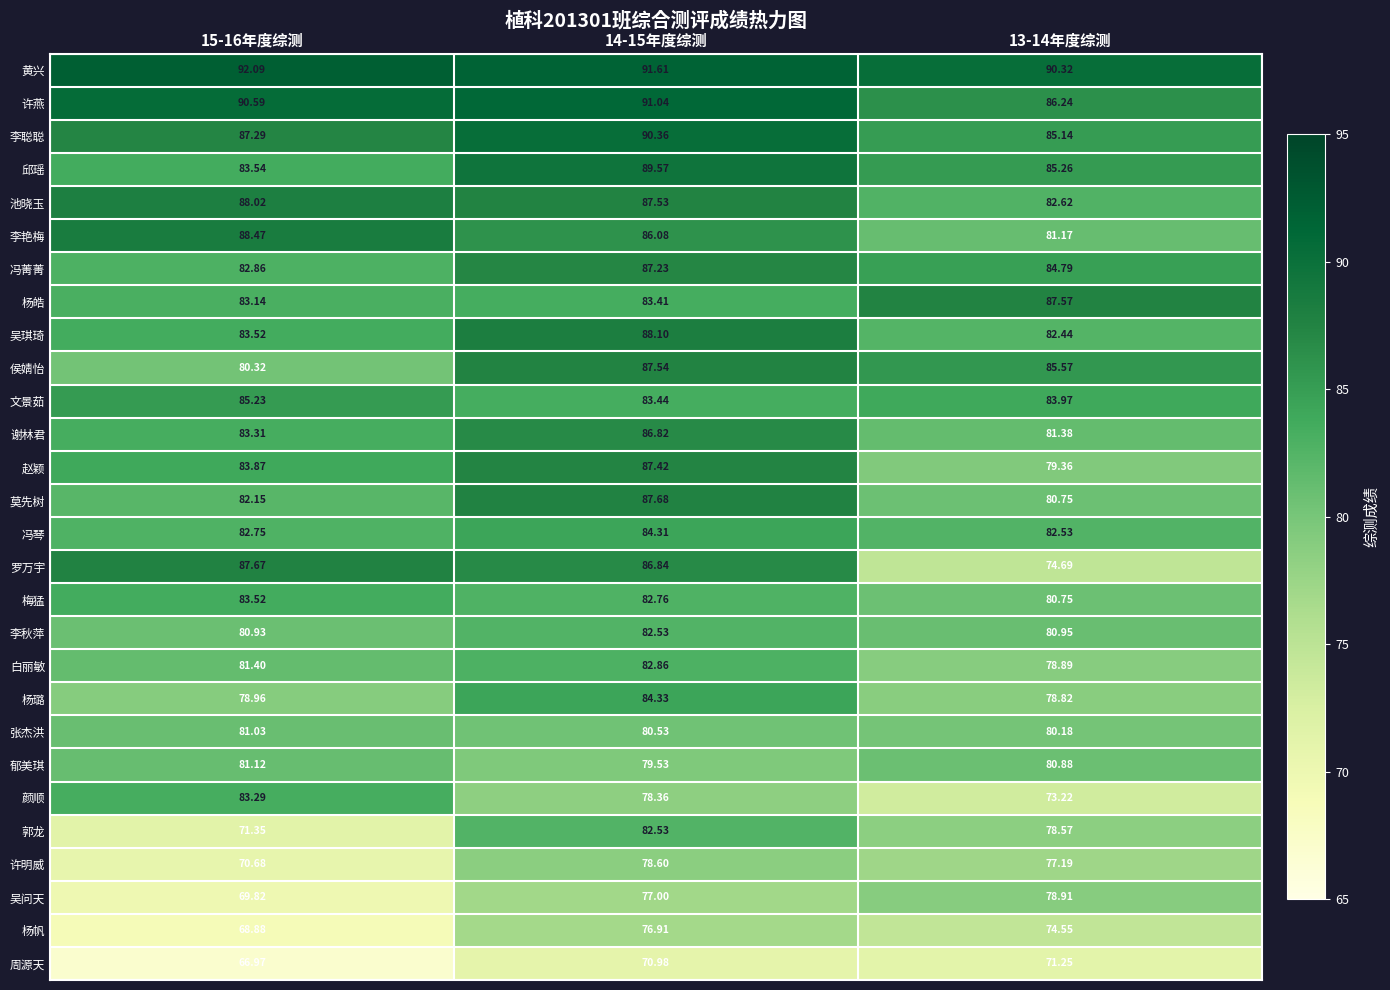

Which series has the largest range (max minus min)?

罗万宇